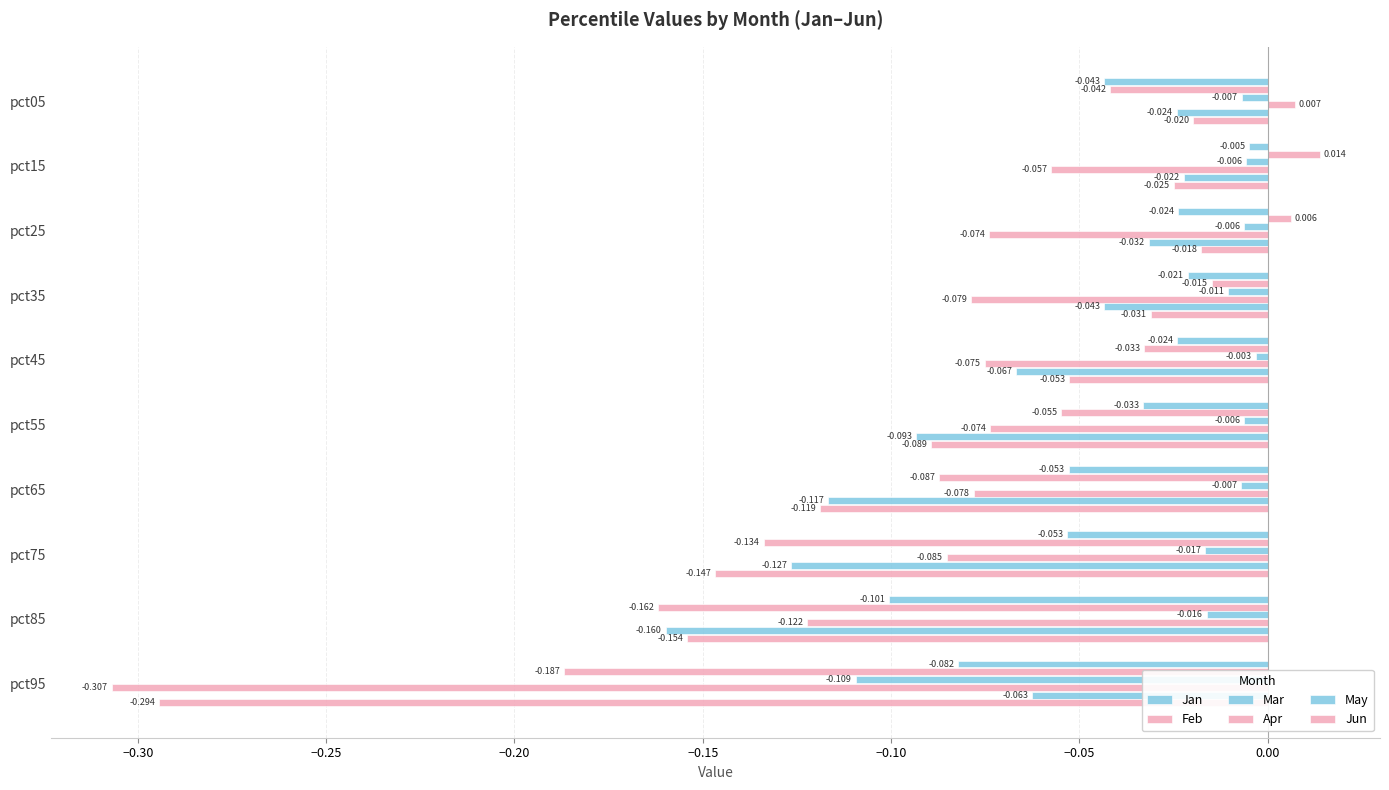

How many data points in Feb are less than 0?

8